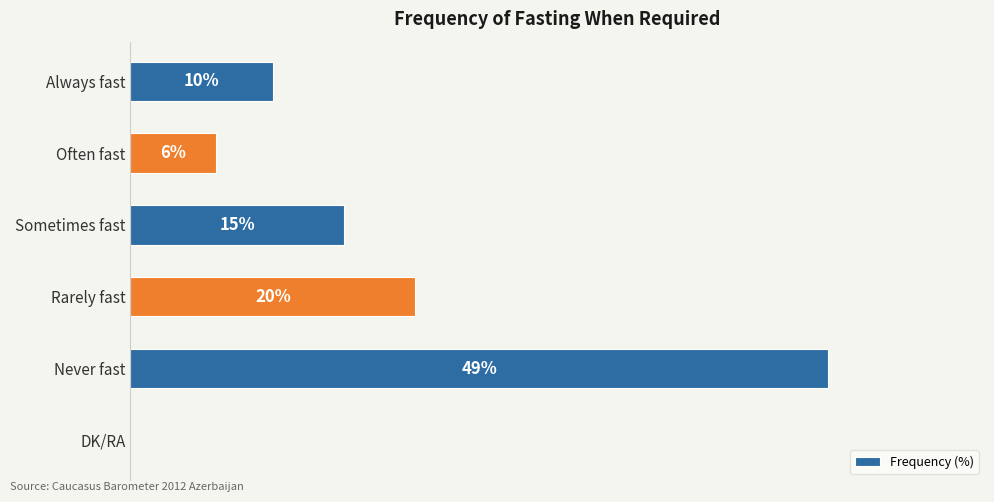

At which category does the chart reach its peak across all series?

Never fast